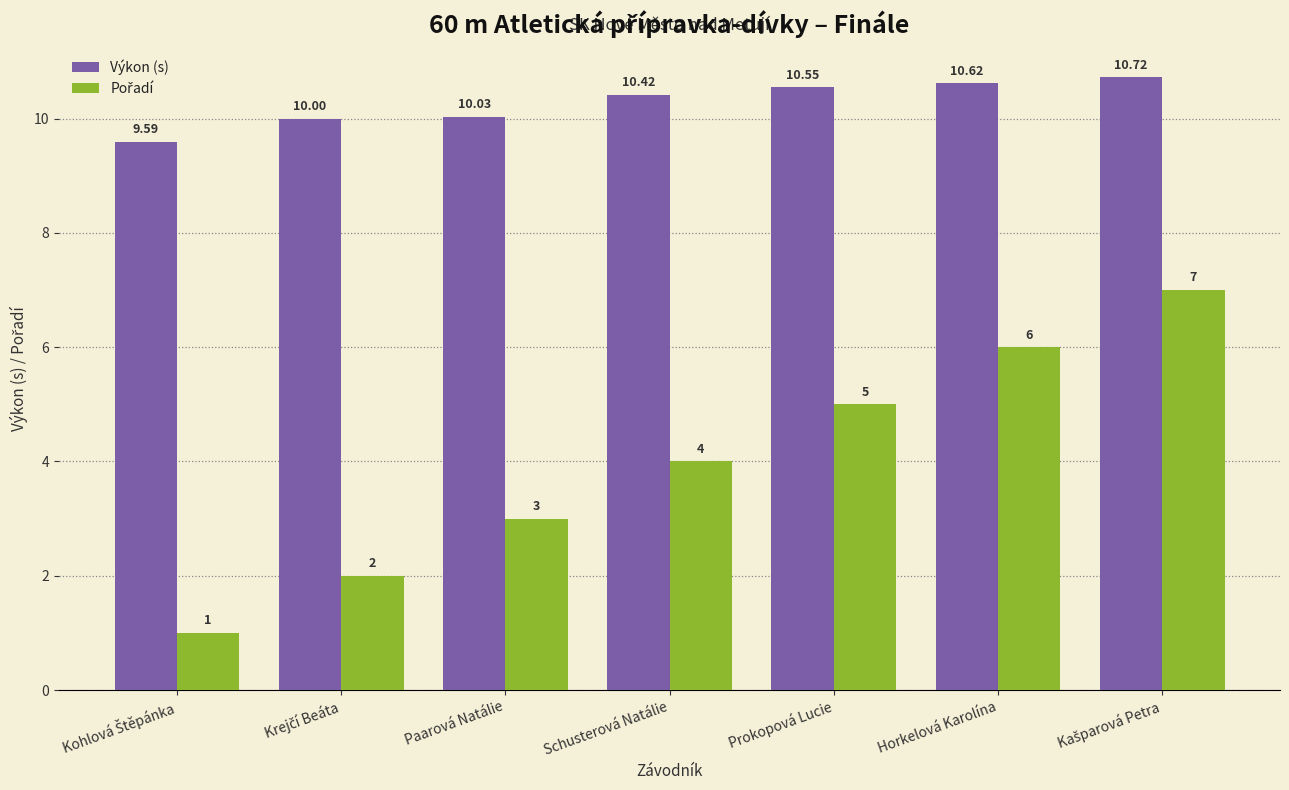

Which series has the largest total across all categories?

Výkon (s)